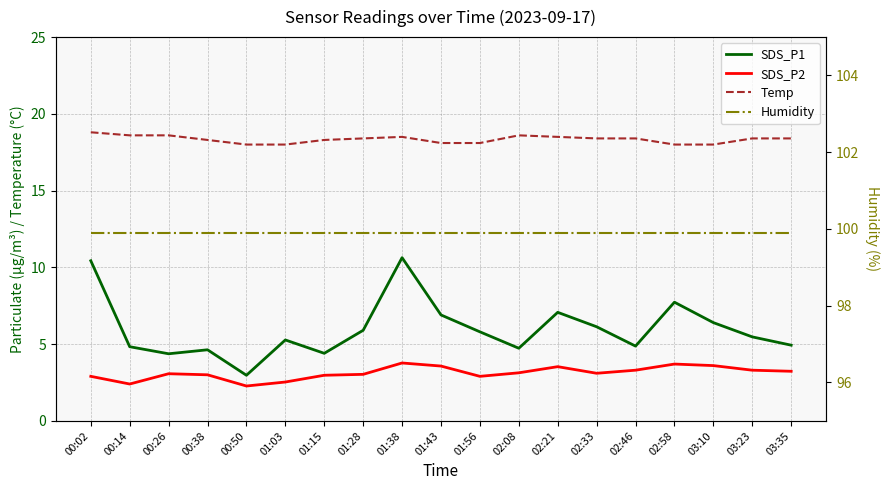

What is the label of the 6th point from the left?

01:03